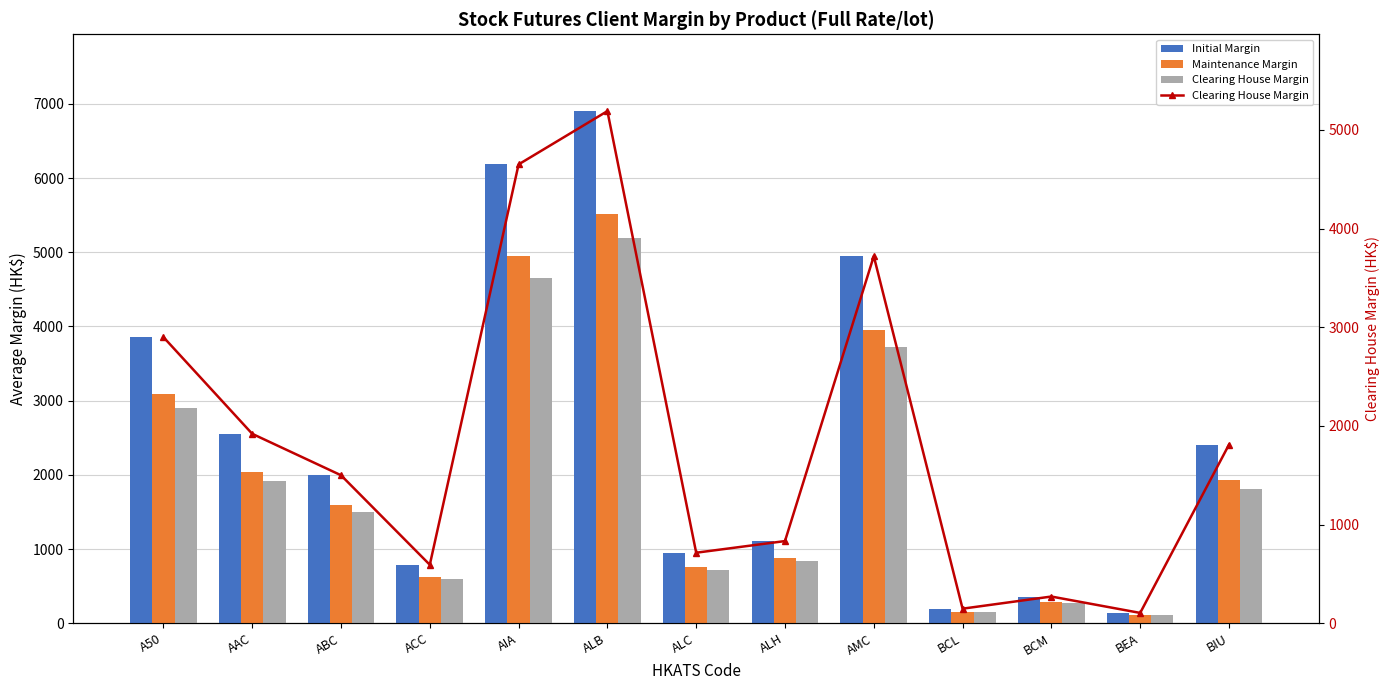

What is the difference between the maximum and minimum values in the Clearing House Margin series?

5085